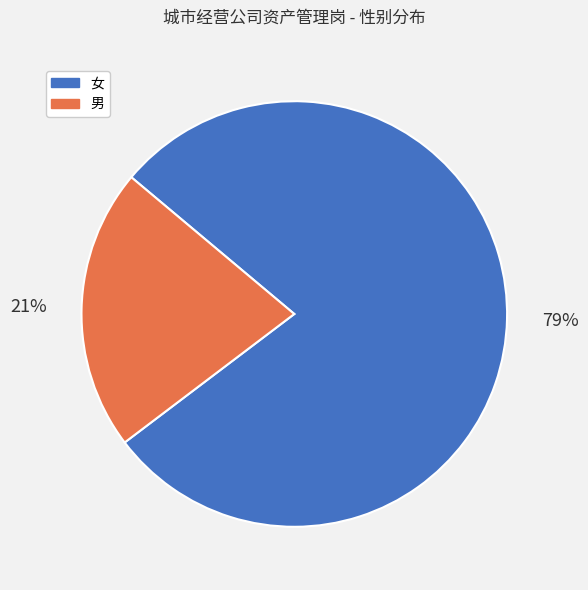

How many segments does this pie chart have?

2